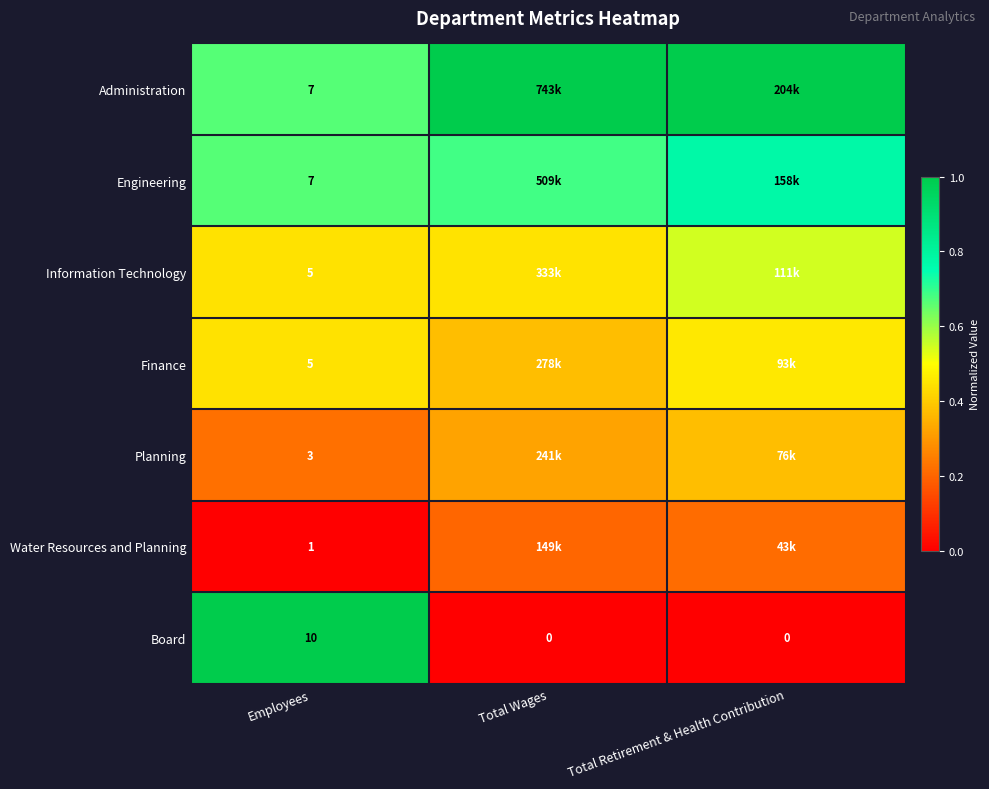

Is the value of Engineering at Employees greater than the value of Water Resources and Planning at Employees?

Yes